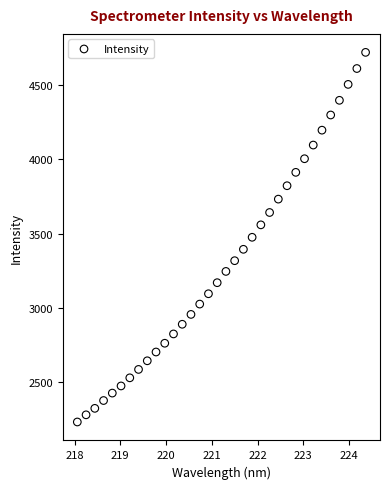

What is the range of X values (max minus min)?

6.3